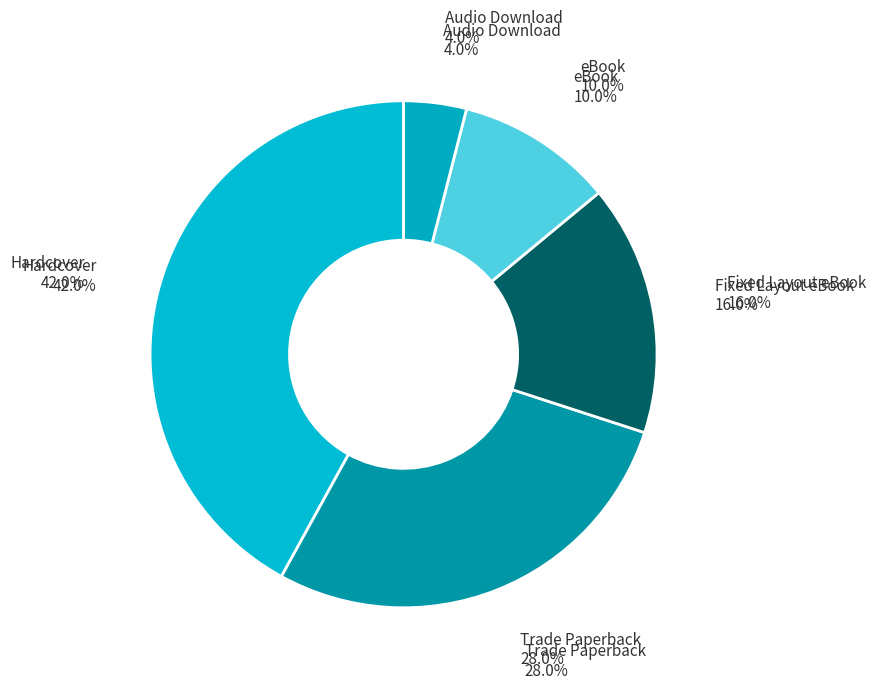

Does any single category account for the majority?

No